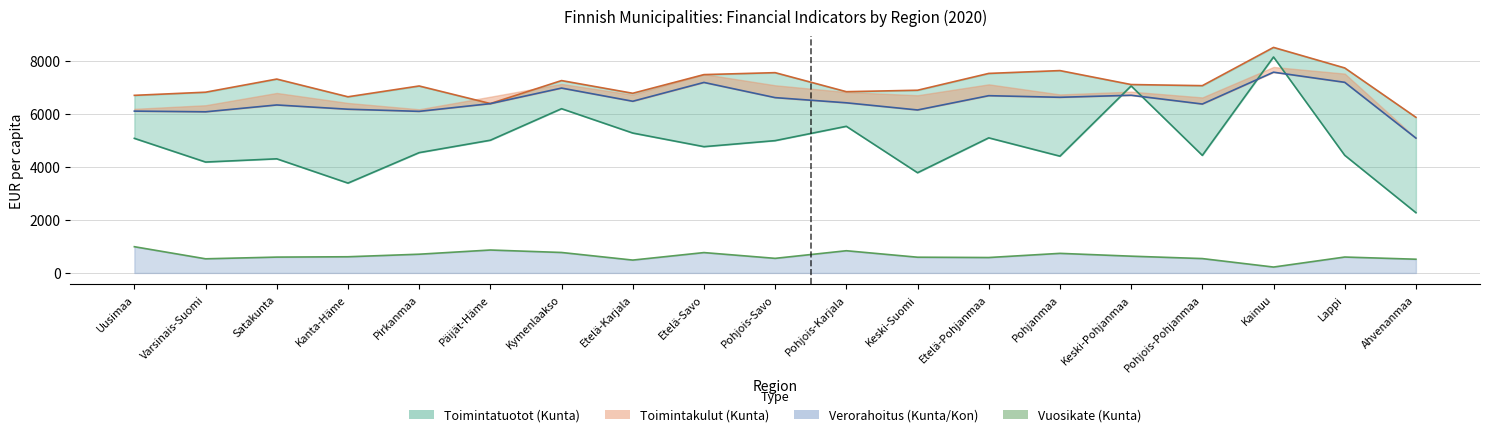

How many values in the Verorahoitus (Kunta) series exceed 6408?

10